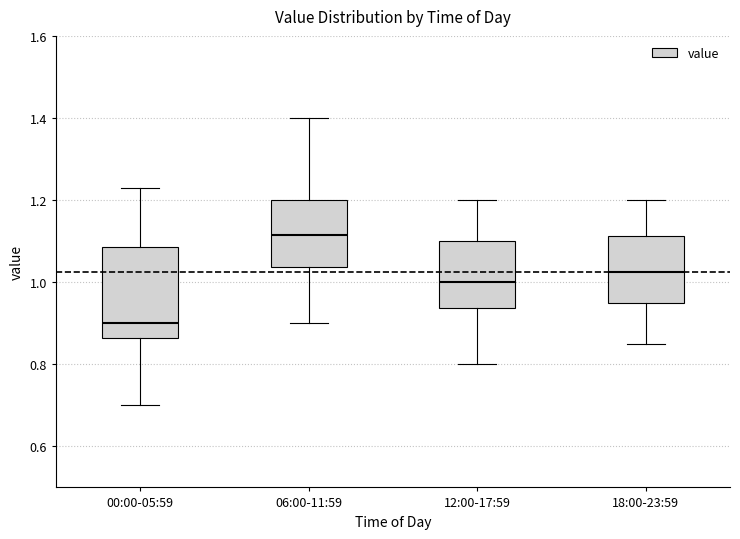

Where does the median line of the box for 12:00-17:59 sit on the y-axis? The values are not printed on the chart, so give them approximately, as read against the axis.

1.00